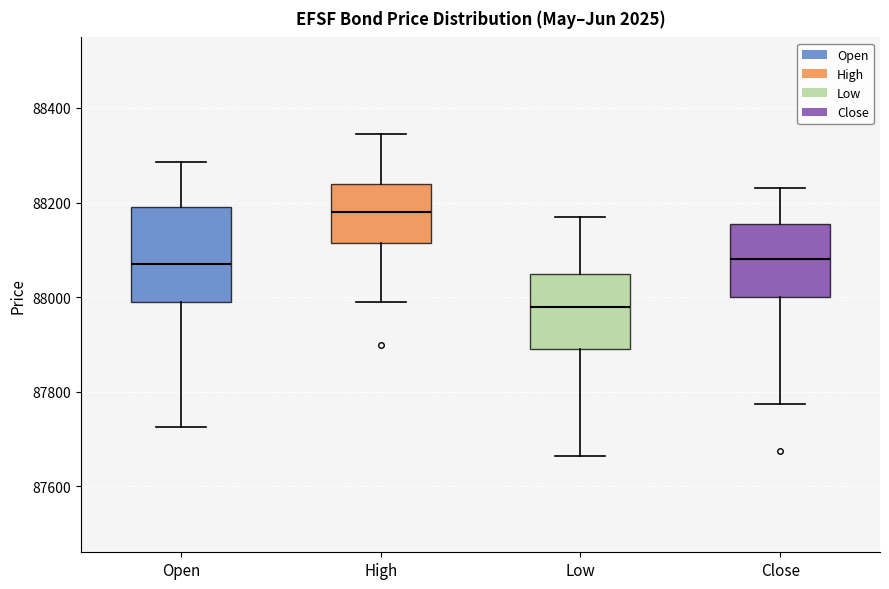

Reading left to right, transcribe this box plot: for each box, give where its median line is, the range the box spans, and where its two whiskers end, as read against the y-axis. The values are not printed on the chart, so give them approximately, as read against the axis.

Open: median 88080, box 88000 to 88200, whiskers 87720 to 88280
High: median 88180, box 88120 to 88240, whiskers 88000 to 88340
Low: median 87980, box 87900 to 88060, whiskers 87660 to 88180
Close: median 88080, box 88000 to 88160, whiskers 87780 to 88240